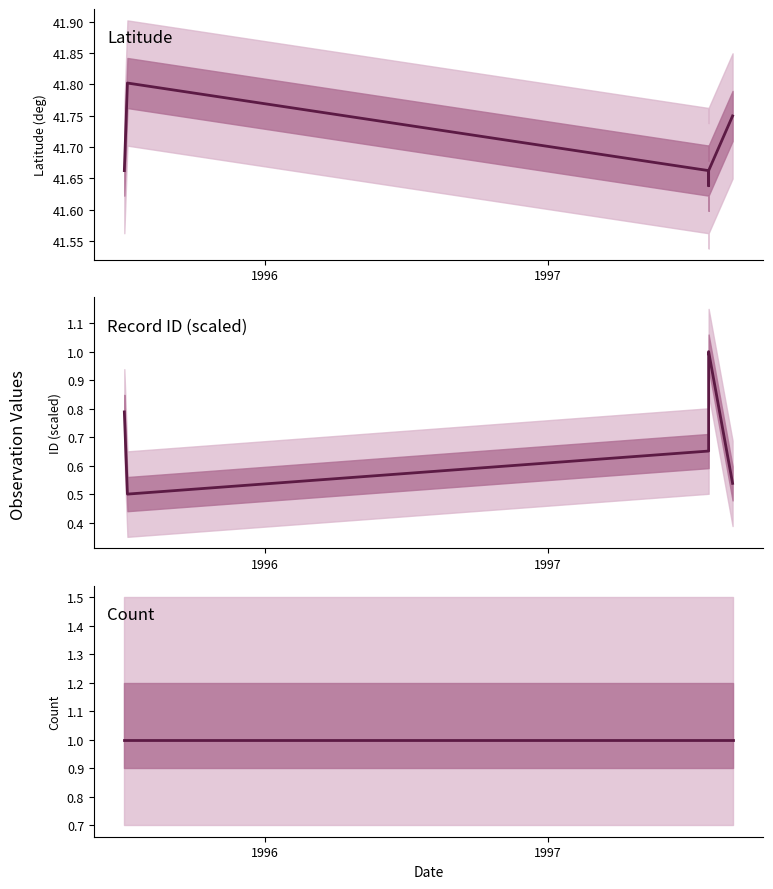

Is it true that Count equals 1.0 at 1997?

True